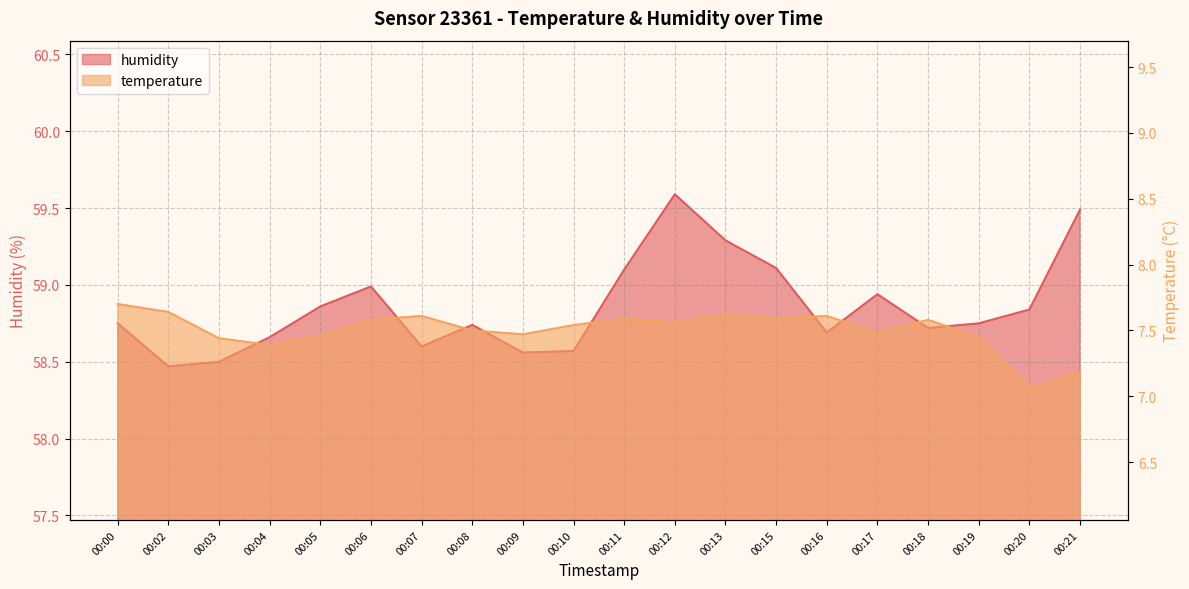

Between 00:11 and 00:21, which series saw the biggest shift?

temperature